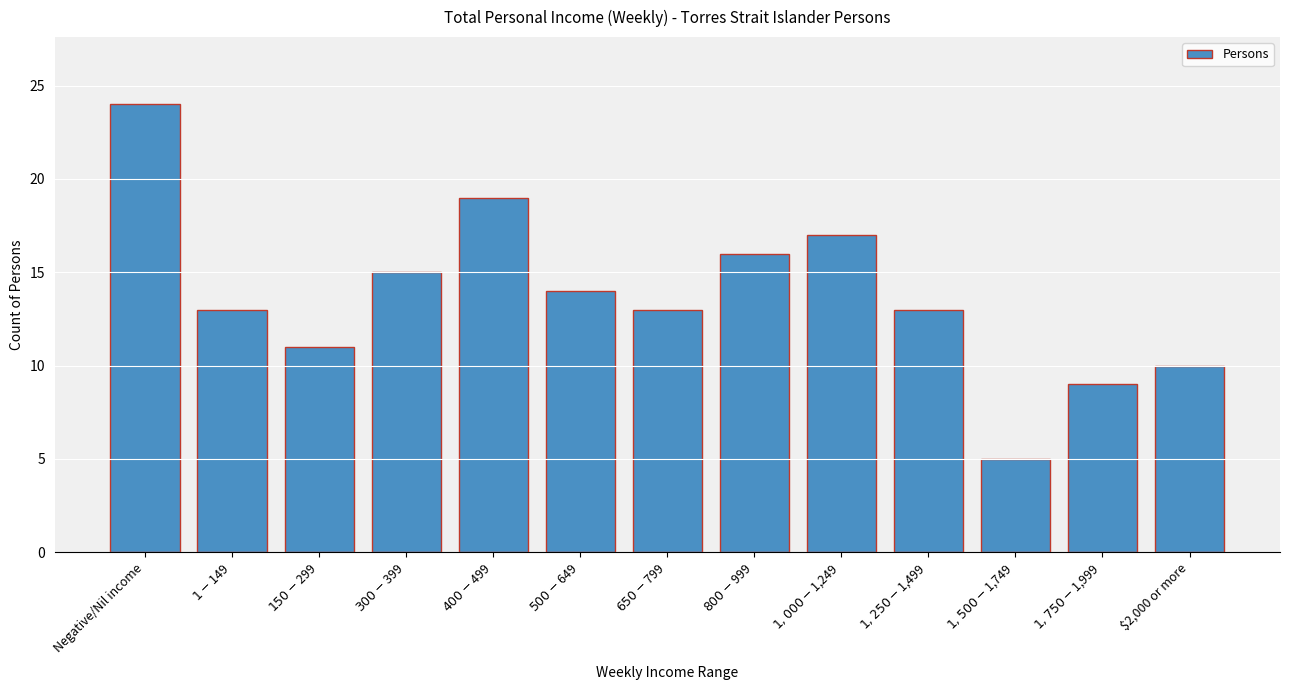

Reading left to right, extract all data points from this chart.

24	13	11	15	19	14	13	16	17	13	5	9	10